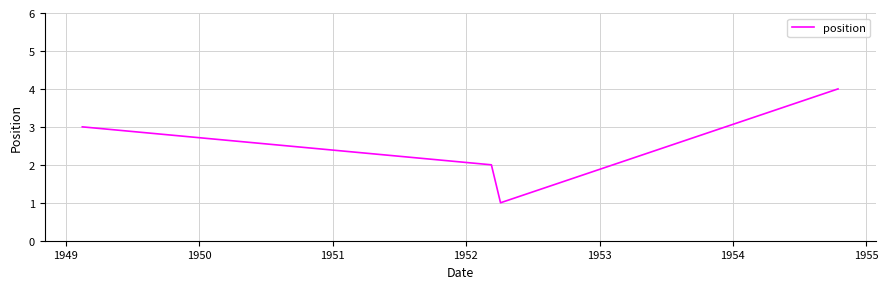

What is the difference between the maximum and minimum values?

3